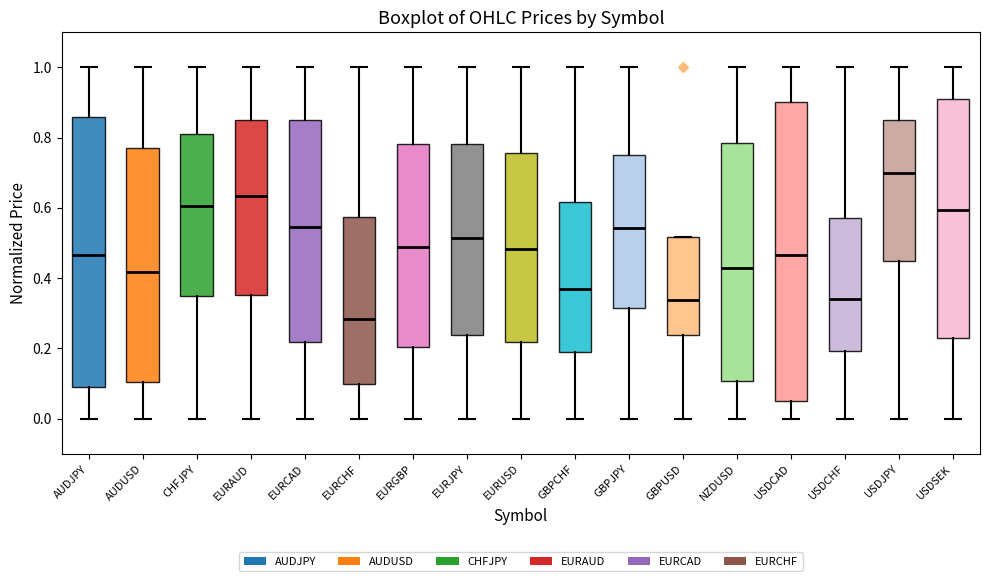

Which box has the highest median line?

USDJPY